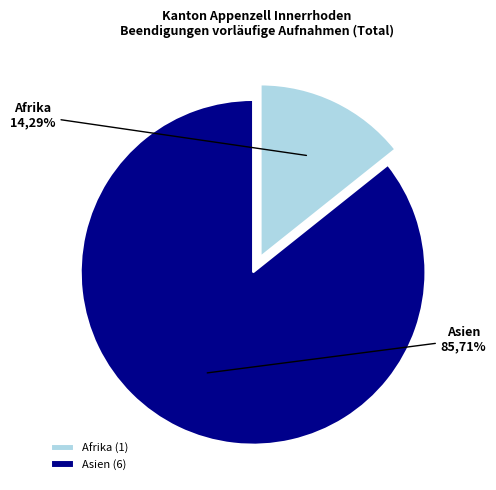

To the nearest percent, what portion does Afrika represent?

14%